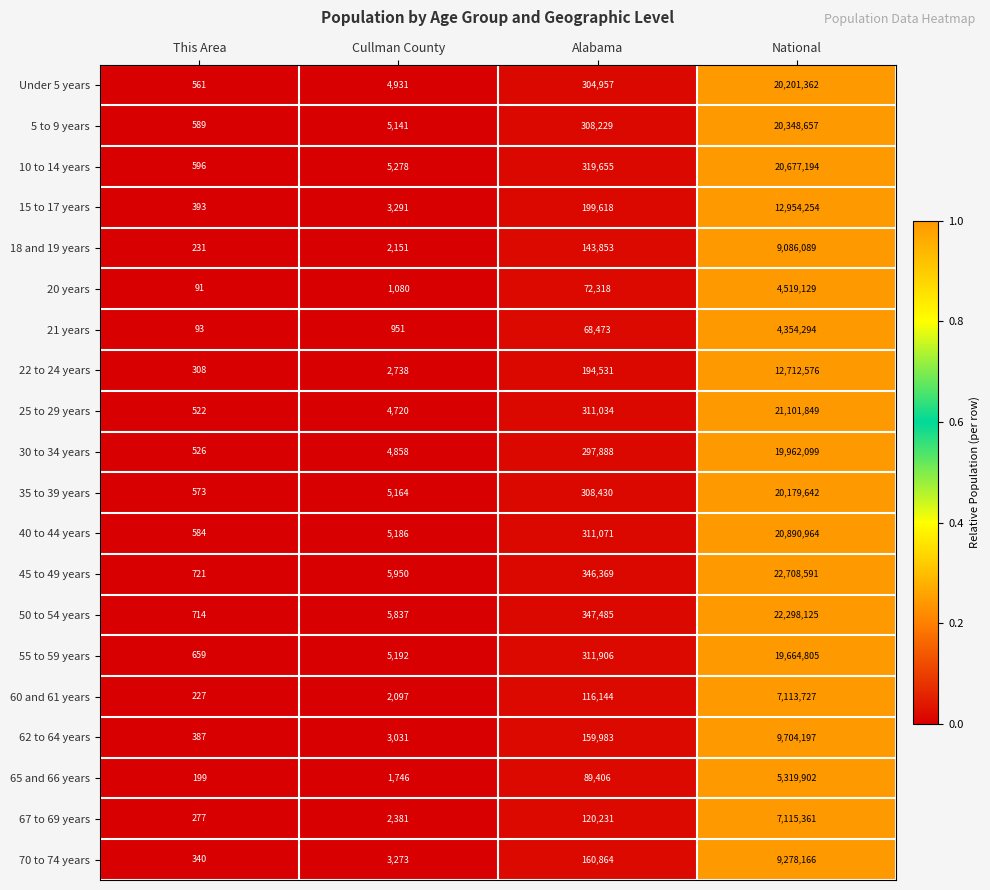

What is the maximum value shown in the chart?

22708591